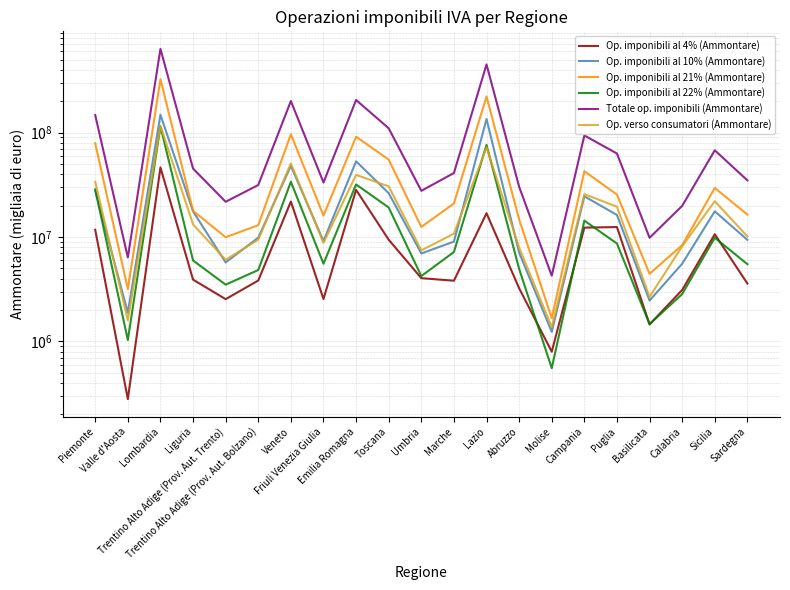

How many interior local peaks does the Op. imponibili al 10% (Ammontare) series have?

6